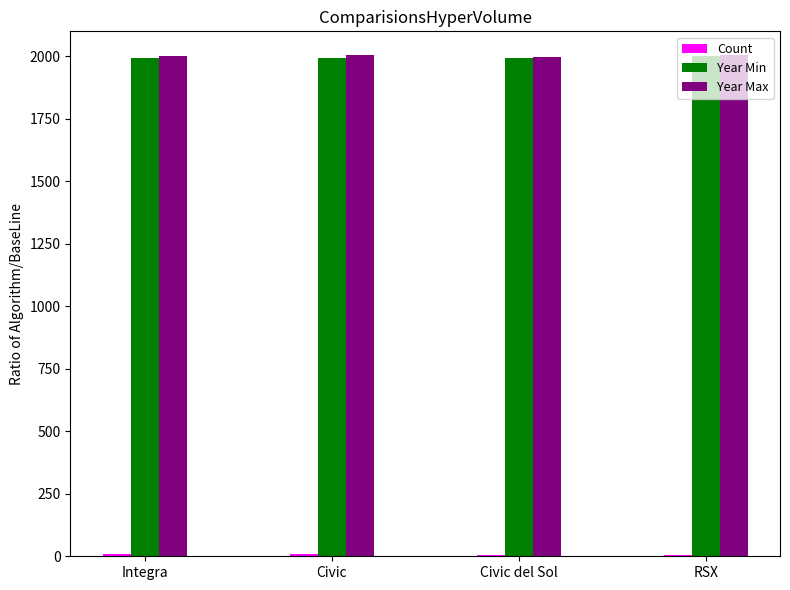

True or false: Year Min has a value of 2002 at RSX.

True